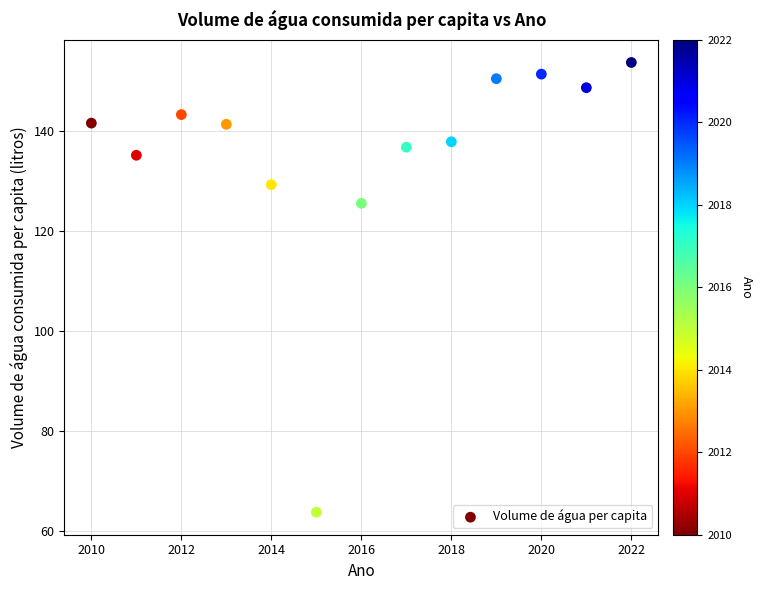

What is the range of Y values (max minus min)?

89.9